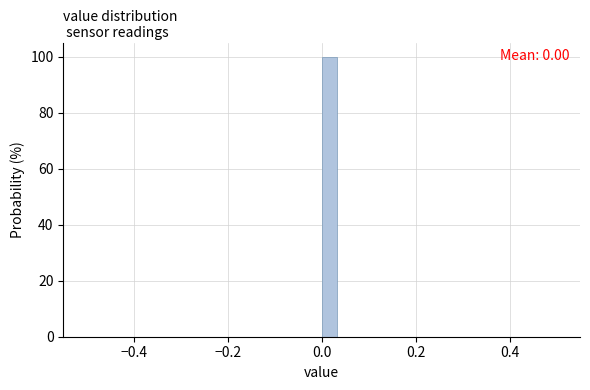

Around what value on the x-axis is the tallest bar? Give the approximate position of its centre, as read against the axis.

0.02